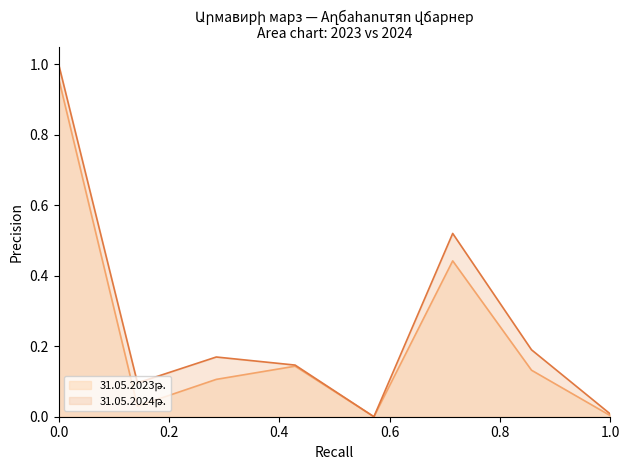

What are all the series names shown in the legend?

31.05.2023թ., 31.05.2024թ.